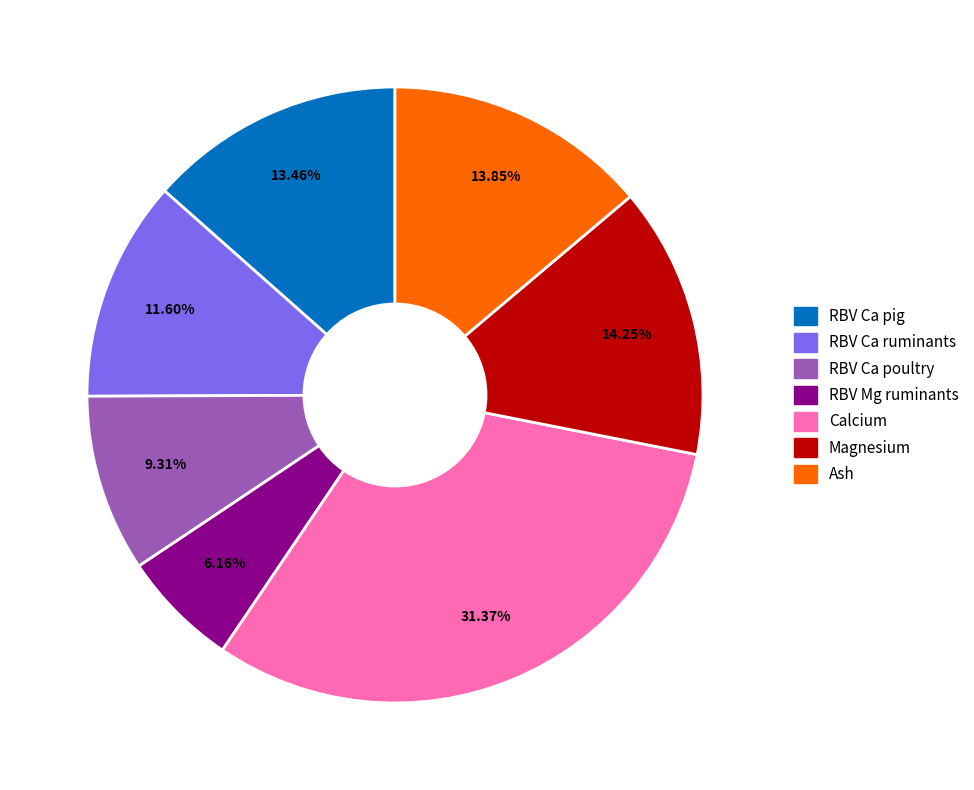

Which has a higher value, RBV Ca ruminants or Ash?

Ash